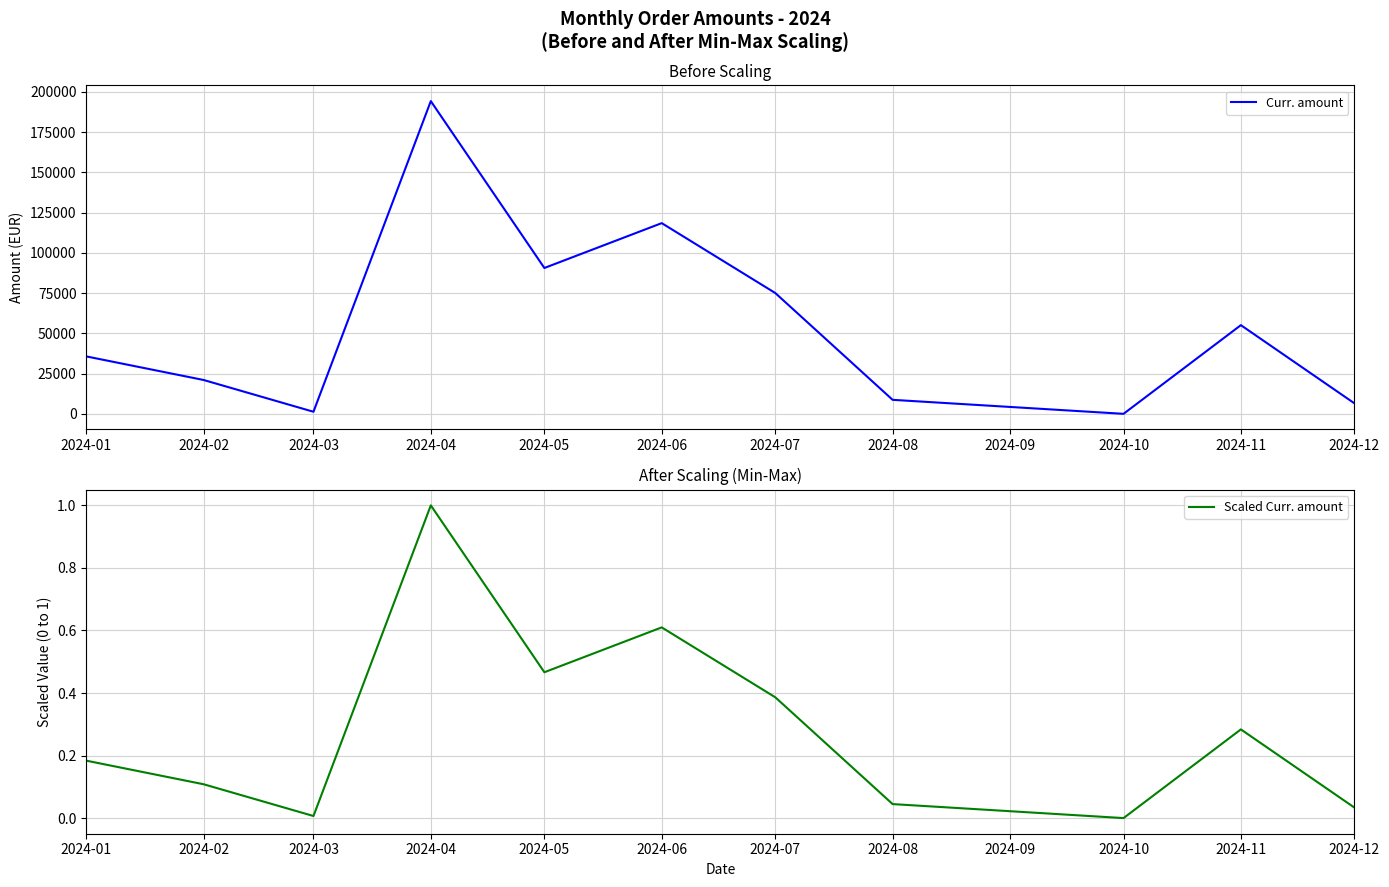

True or false: Scaled Curr. amount has a value of 0.2 at 2024-05.

False